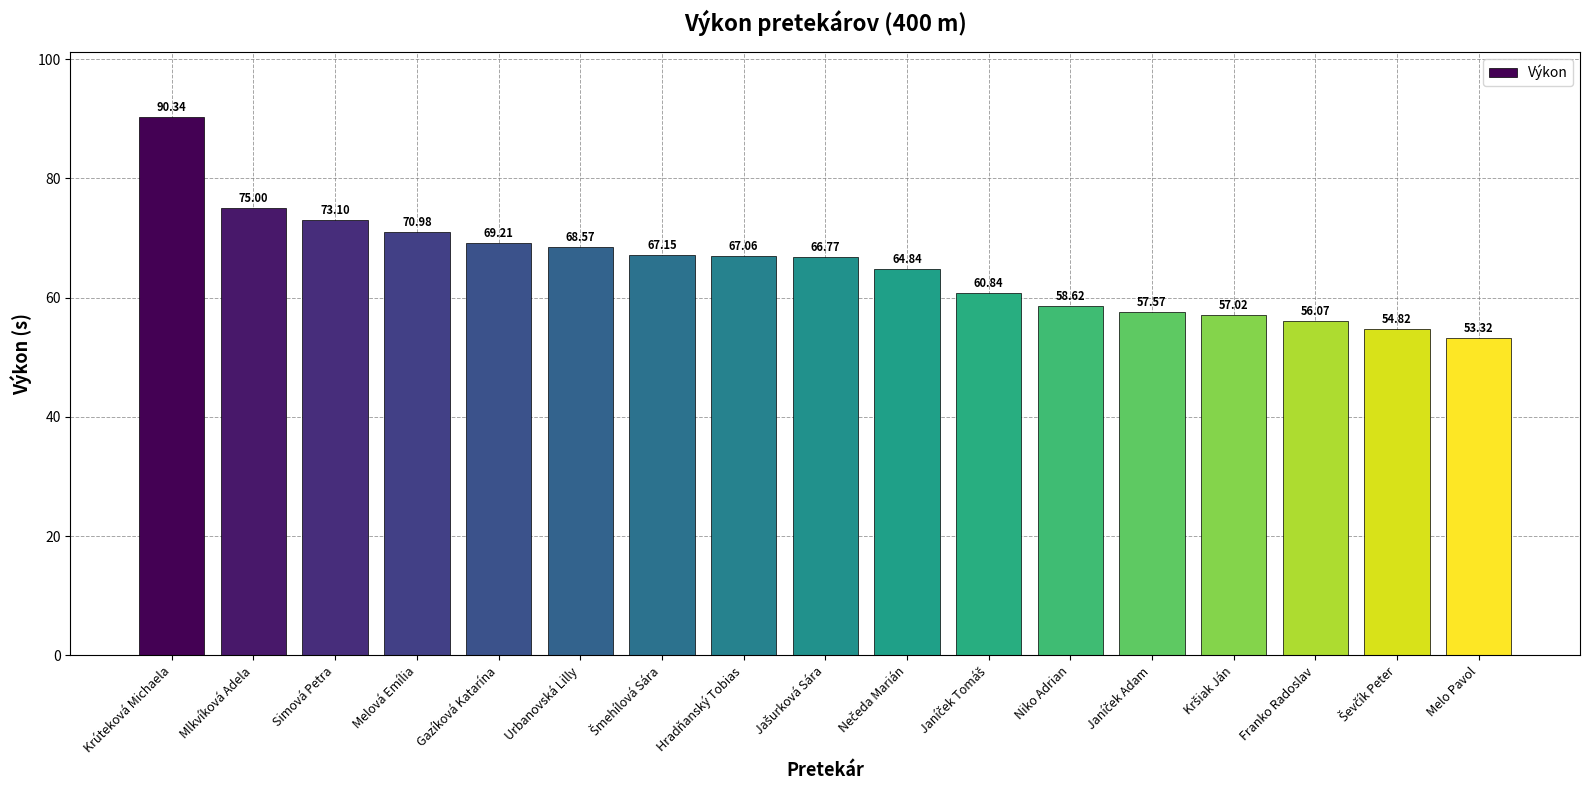

What is the label of the 1st bar from the left?

Krúteková Michaela